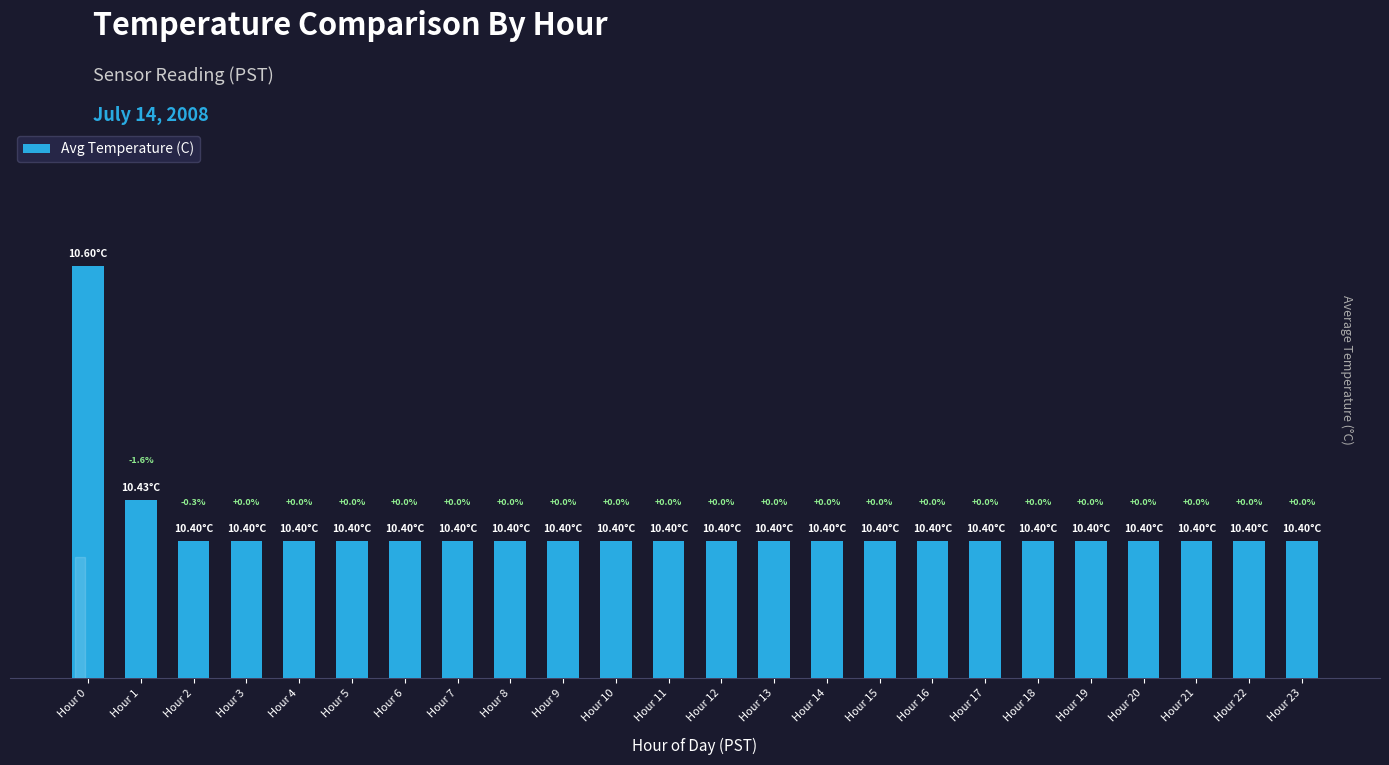

Where is the data nearest to the value 10?

Hour 2